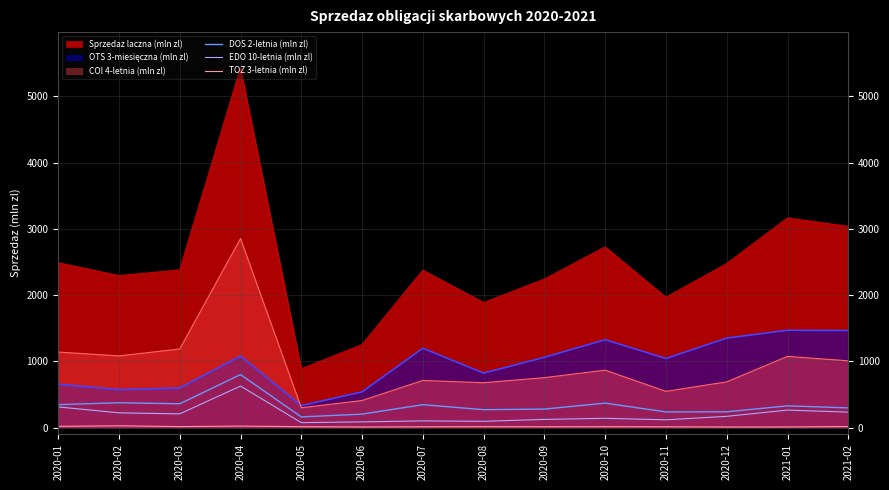

Count the number of data series in this chart.

6